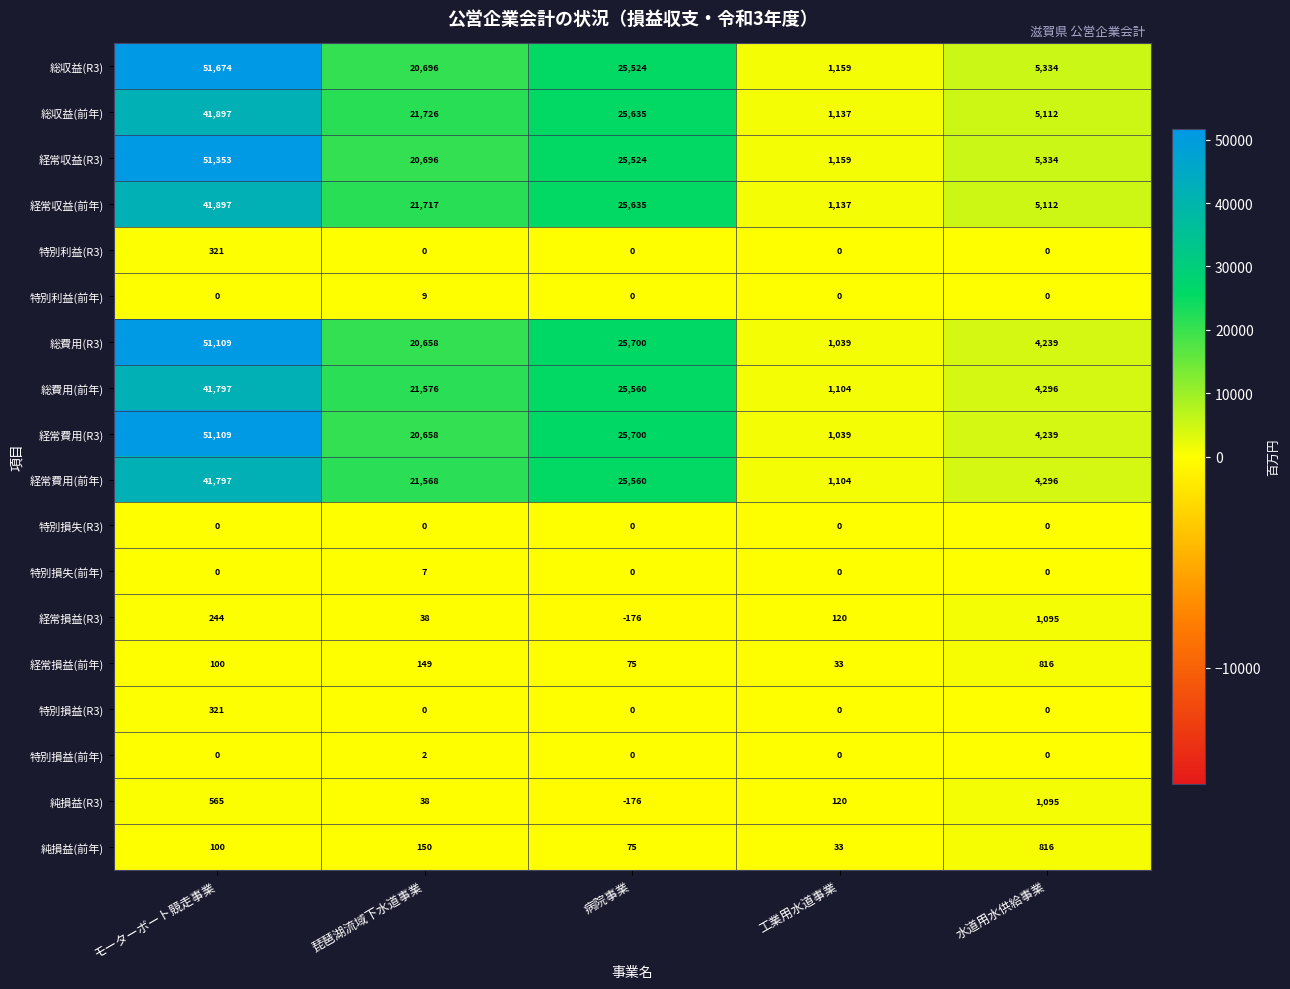

What is the difference between the maximum and minimum values in the 経常収益(R3) series?

50194